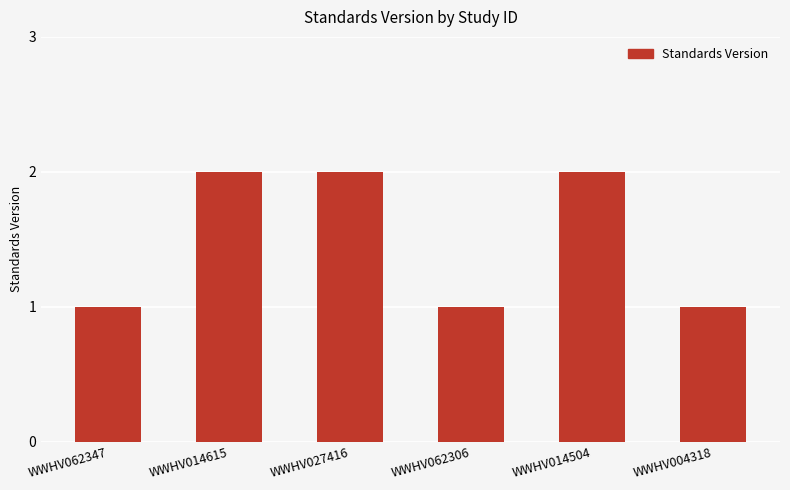

What is the ratio of the value at WWHV004318 to the value at WWHV062347?

1.0